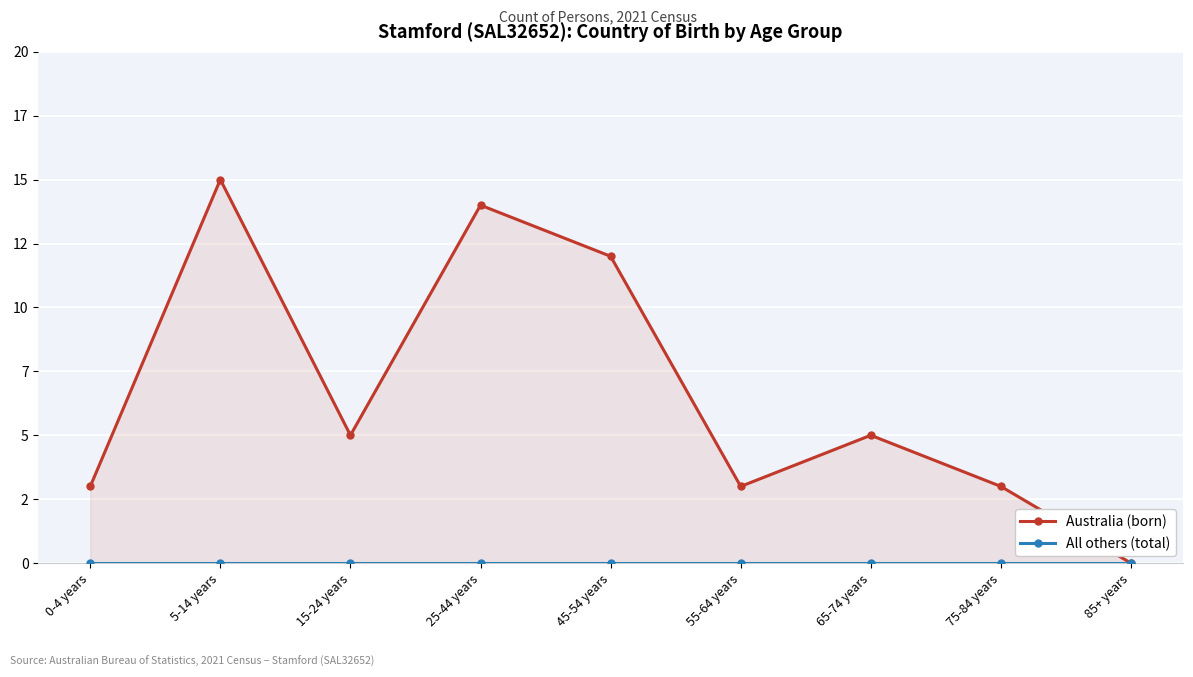

True or false: All others (total) has more than 2 points higher than both neighbors.

False